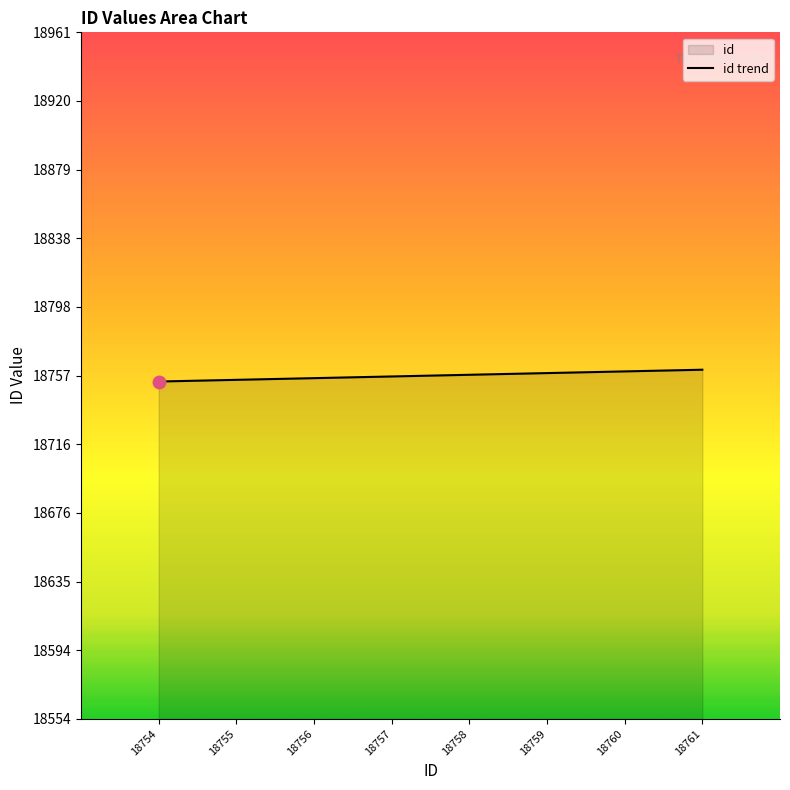

How many distinct data groups are displayed?

1